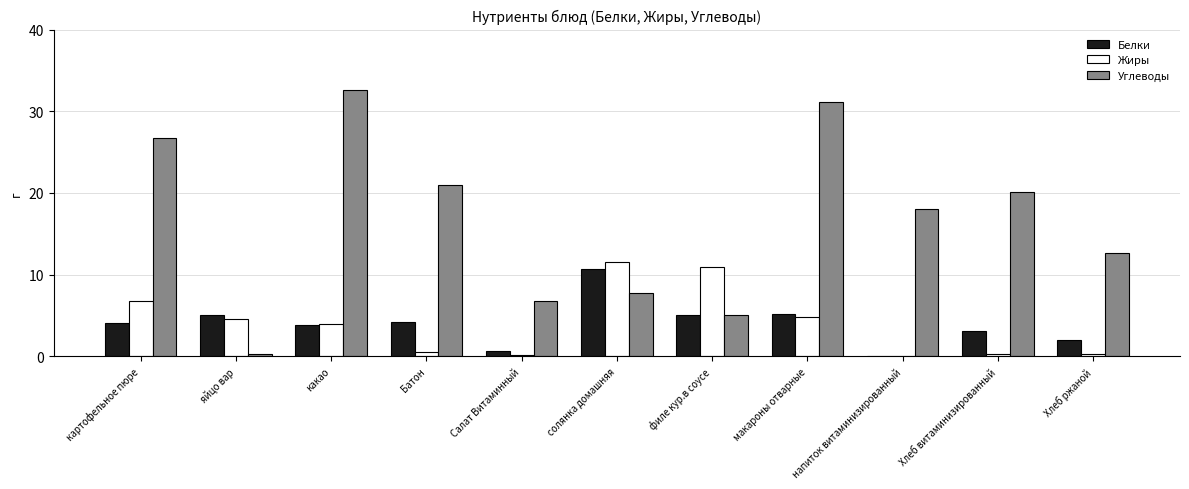

What is the highest value of the Углеводы series?

32.6